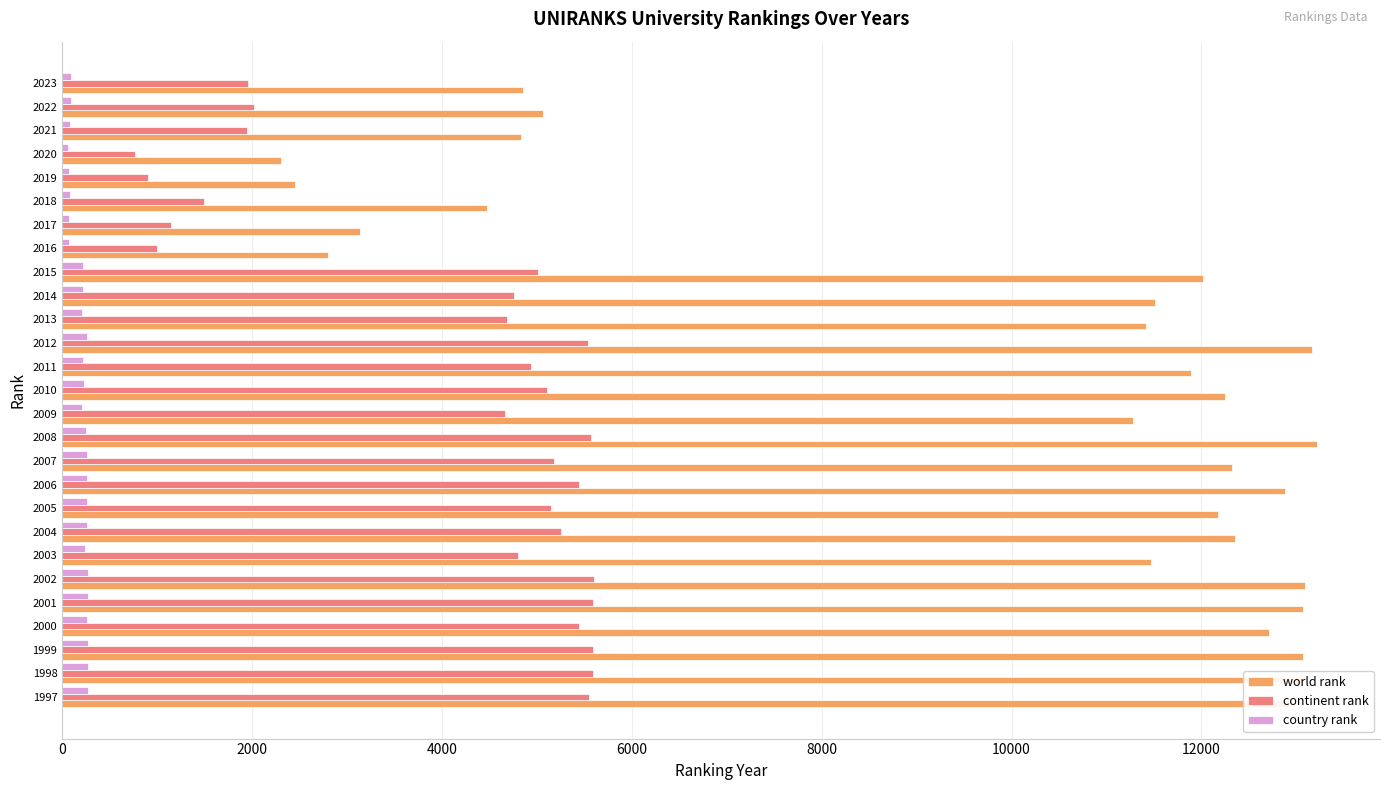

True or false: continent rank has a value of 319 at 2019.

False